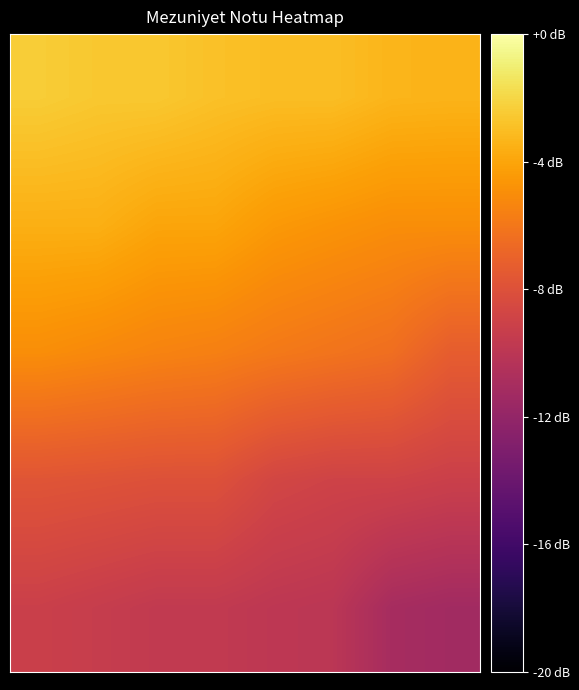

At how many categories does at least one series exceed 75?

8